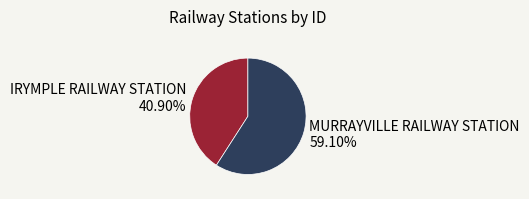

Is there a majority slice in this chart?

Yes